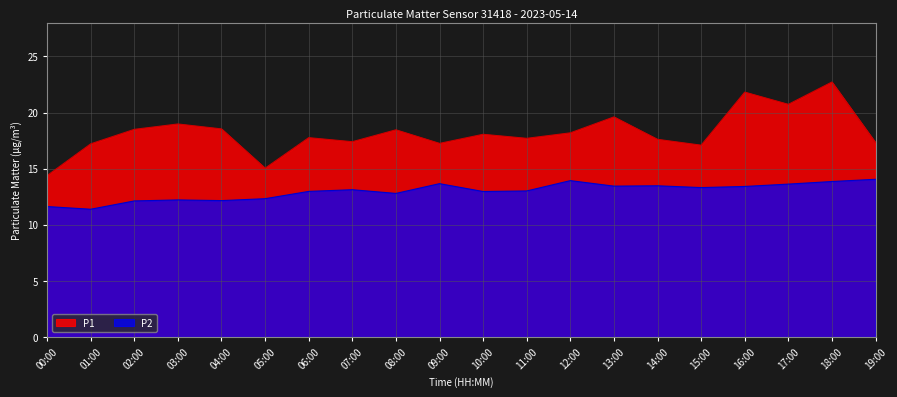

What are all the series names shown in the legend?

P1, P2